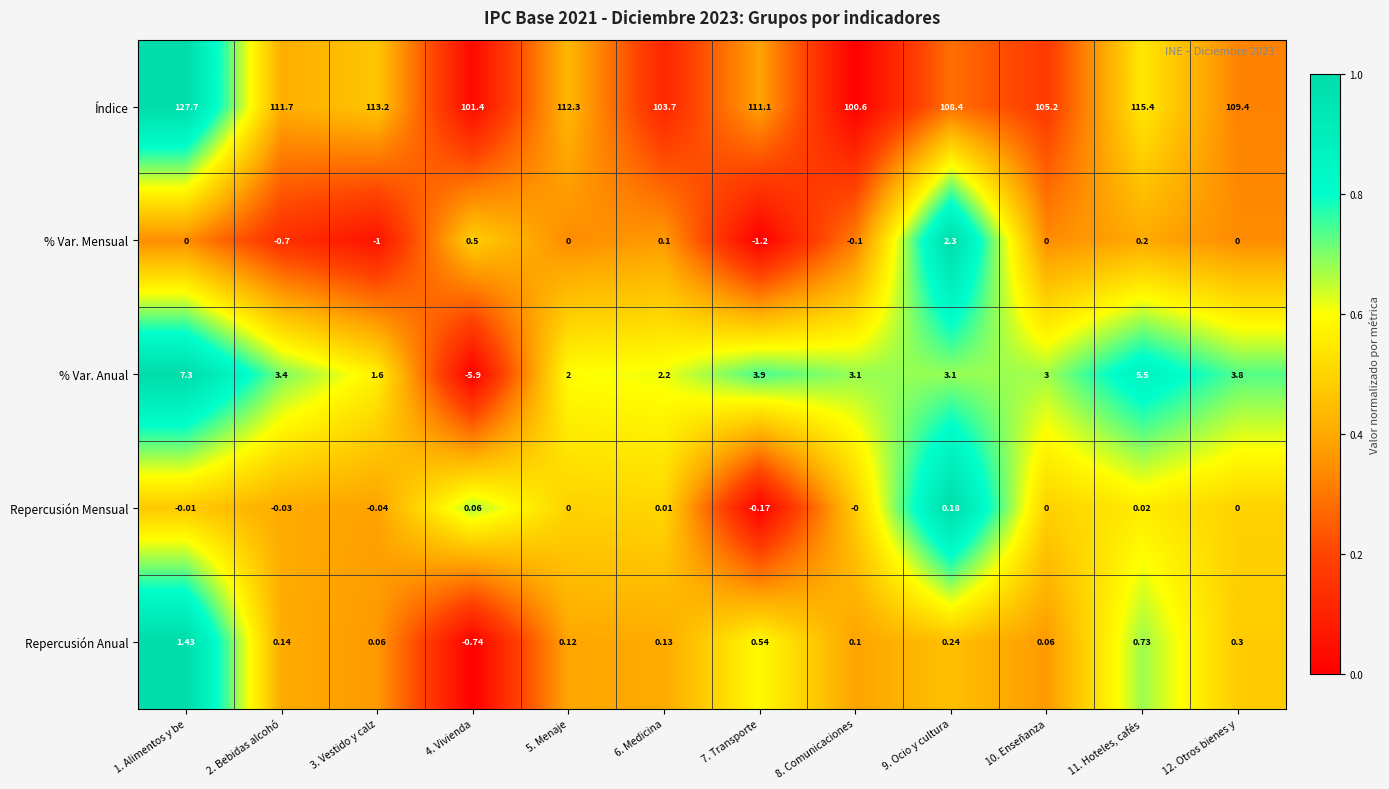

Between 8. Comunicaciones and 9. Ocio y cultura, which series saw the biggest shift?

Índice